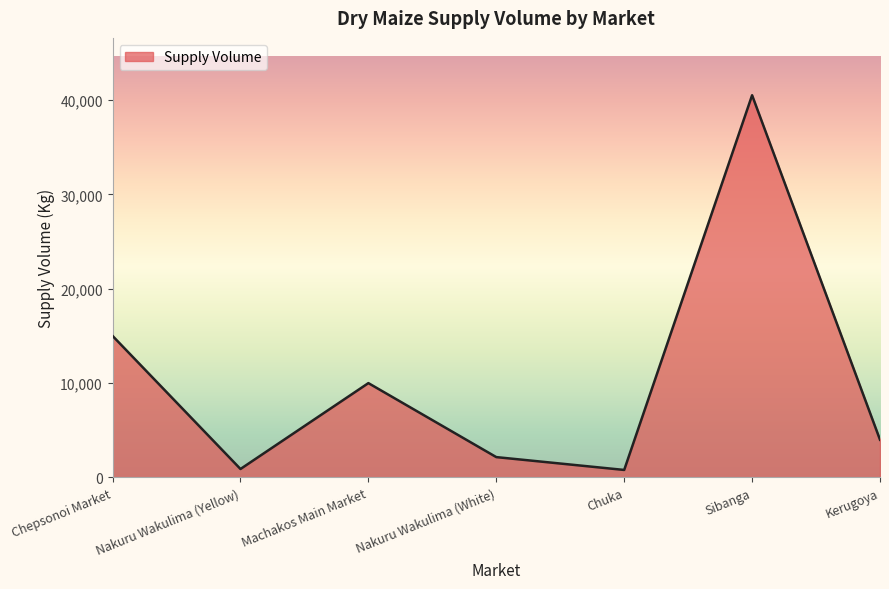

True or false: the data shows 10000 at Machakos Main Market.

True